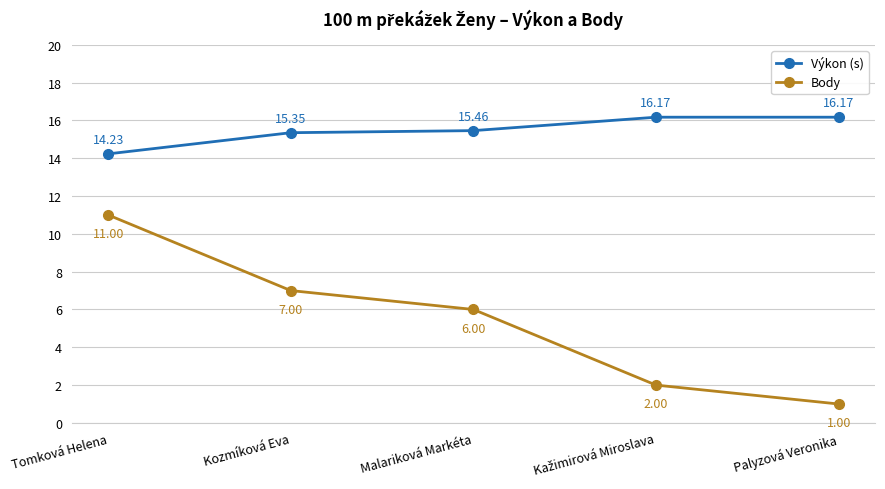

What is the average value of the Body series?

5.4